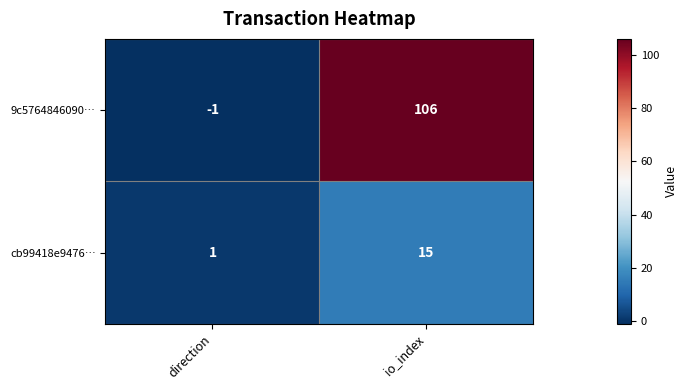

How many negative values does the 9c5764846090… series have?

1